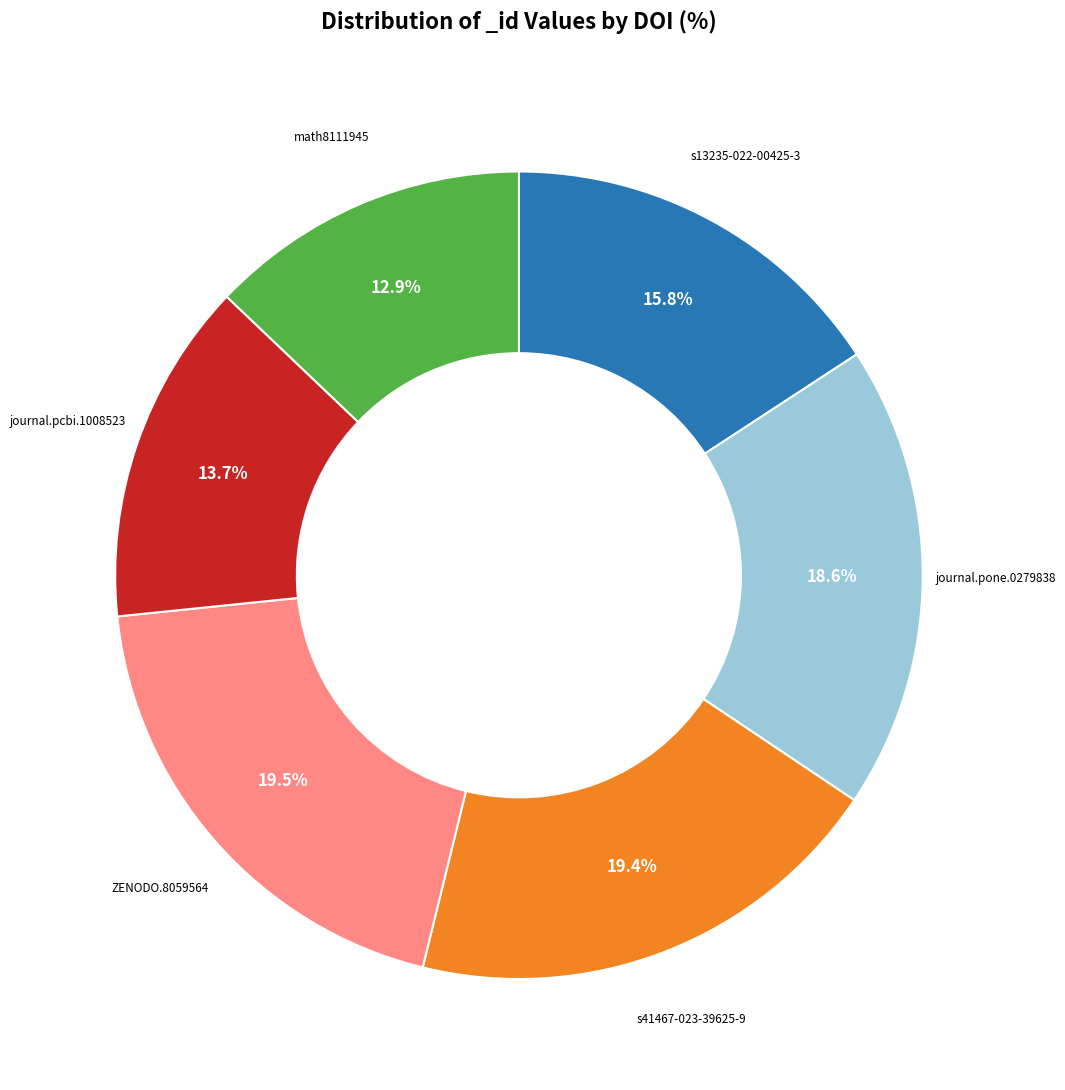

Count the number of slices in the pie.

6